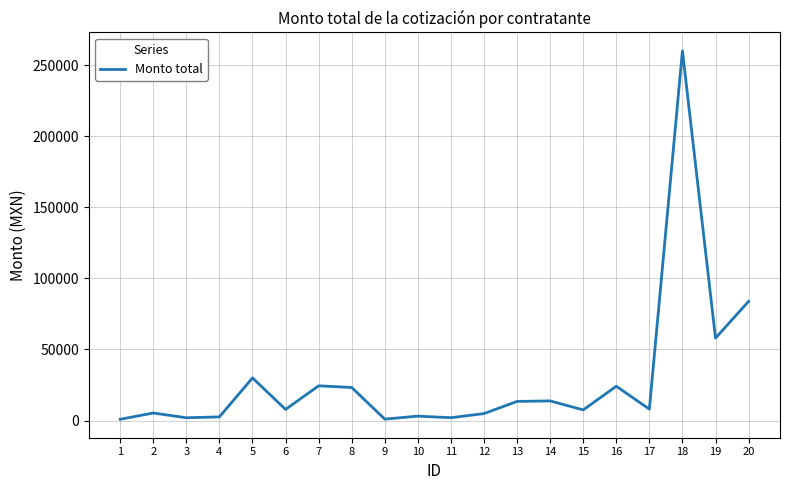

Does the chart display data point markers on the line(s)?

No